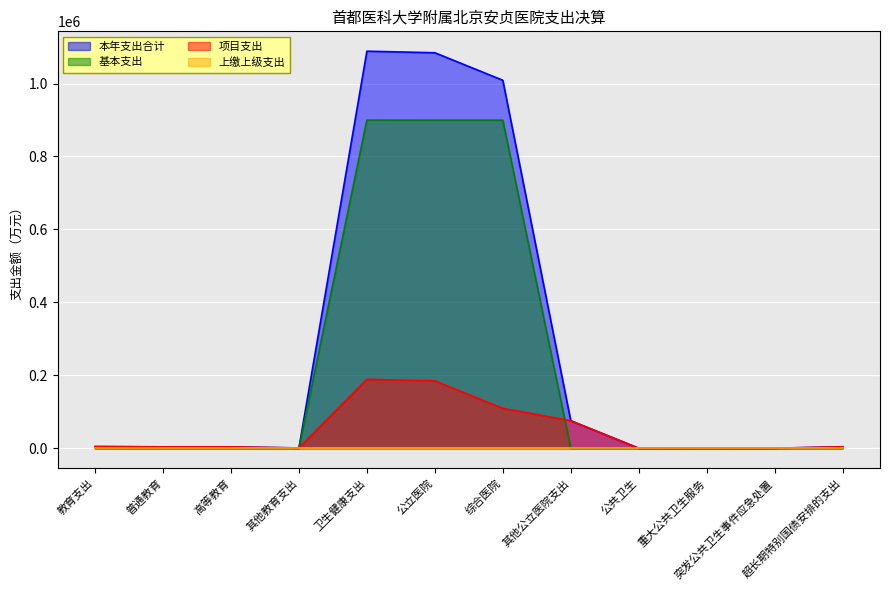

True or false: 基本支出 has a value of 627539.4 at 重大公共卫生服务.

False